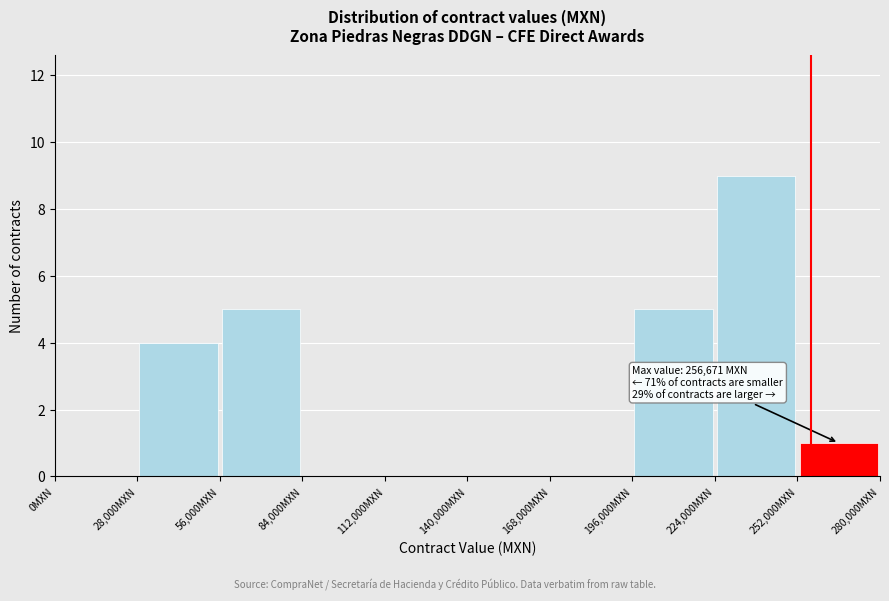

Which range on the x-axis has the tallest bar?

224000 to 252000